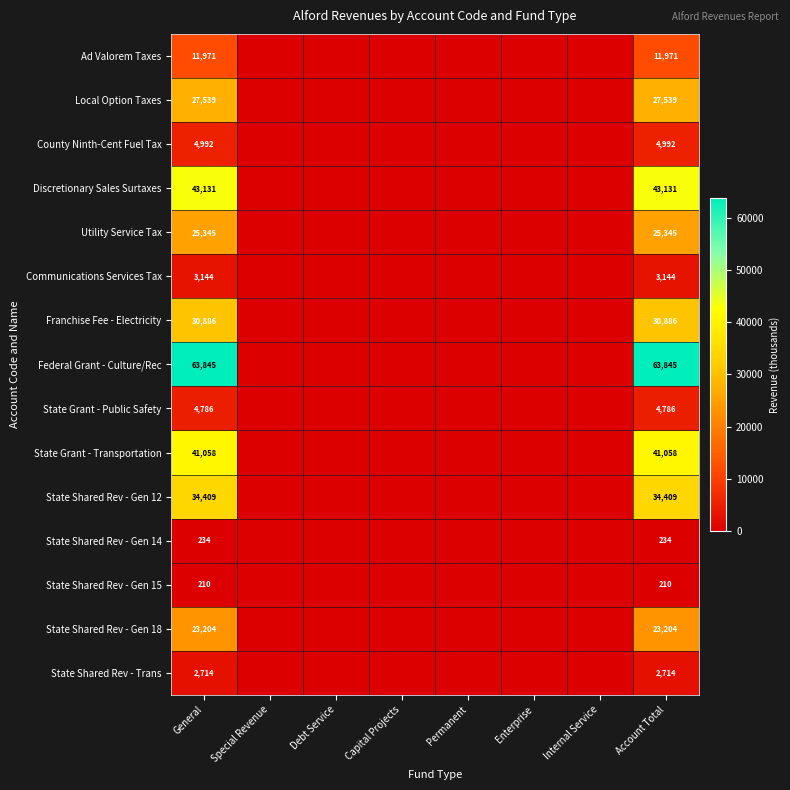

The value of Ad Valorem Taxes at General is 11971. True or false?

True